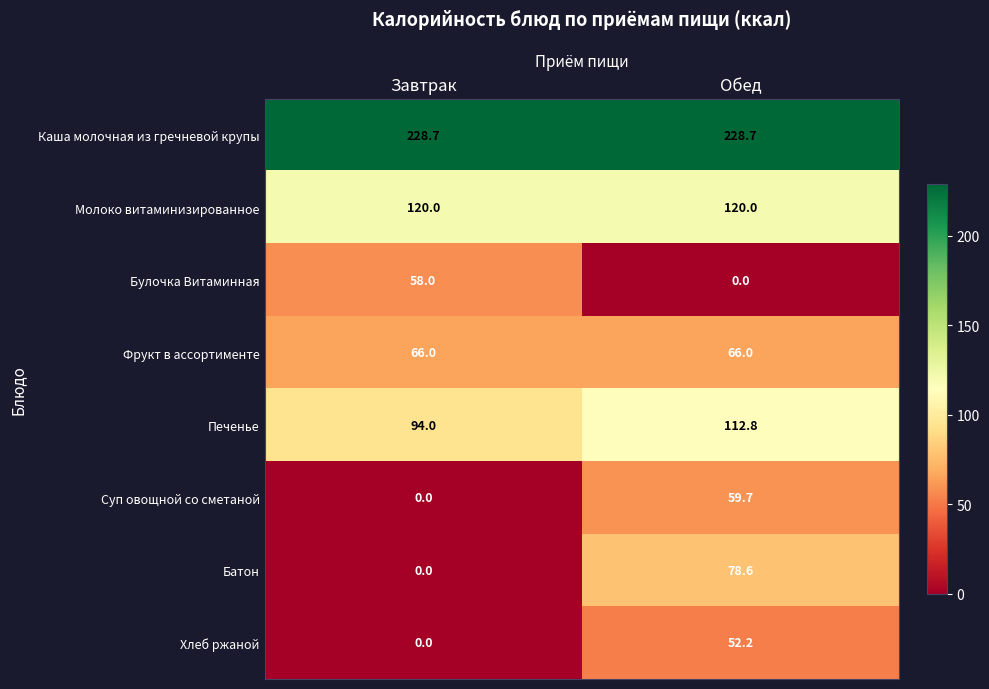

List the series in order of their peak value, highest first.

Каша молочная из гречневой крупы, Молоко витаминизированное, Печенье, Батон, Фрукт в ассортименте, Суп овощной со сметаной, Булочка Витаминная, Хлеб ржаной